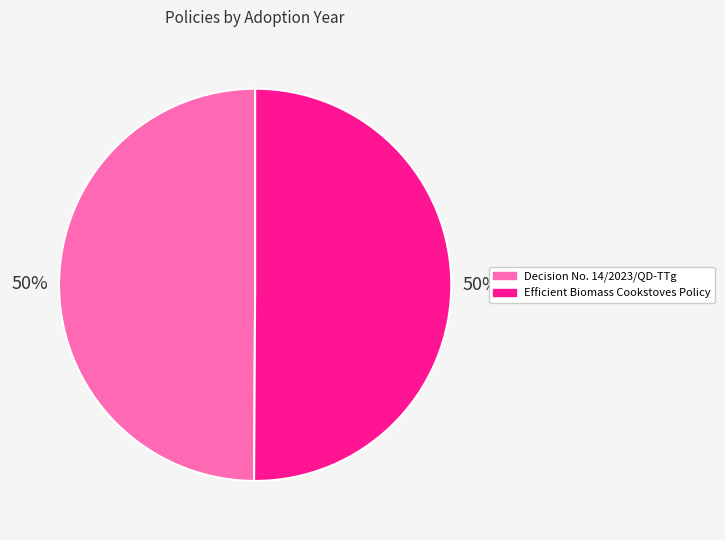

What is the ratio of the value at Decision No. 14/2023/QD-TTg to the value at Efficient Biomass Cookstoves Policy?

1.0